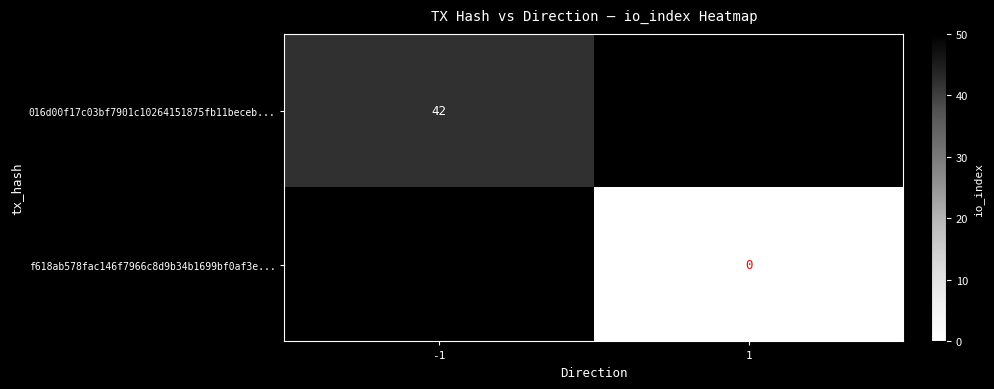

The value of 016d00f17c03bf7901c10264151875fb11beceb... at -1 is 17. True or false?

False